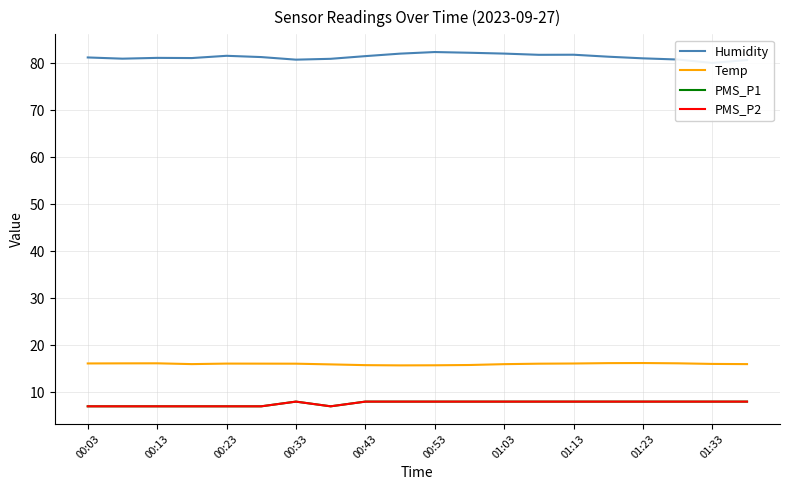

How many interior local valleys does the PMS_P2 series have?

1